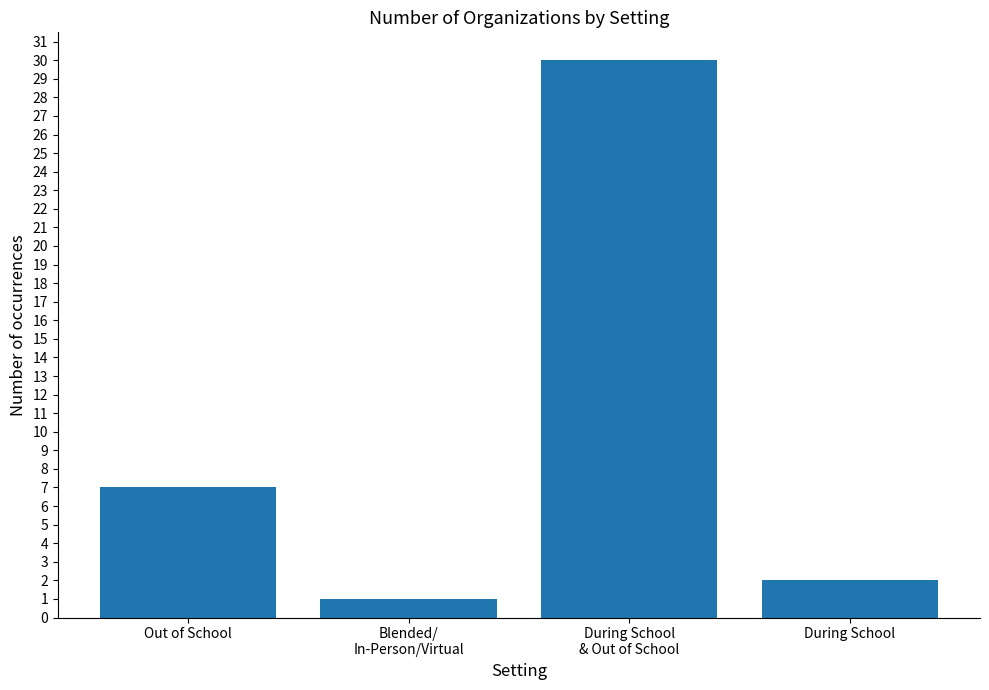

Which has a higher value, During School or Blended/
In-Person/Virtual?

During School